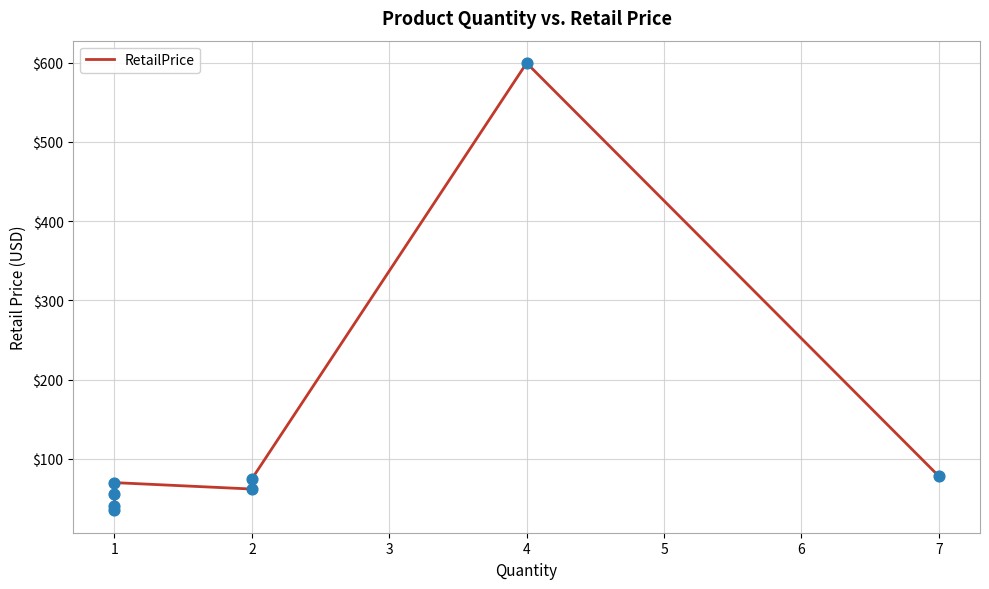

What is the change in value from 1 to 4?

+544.4